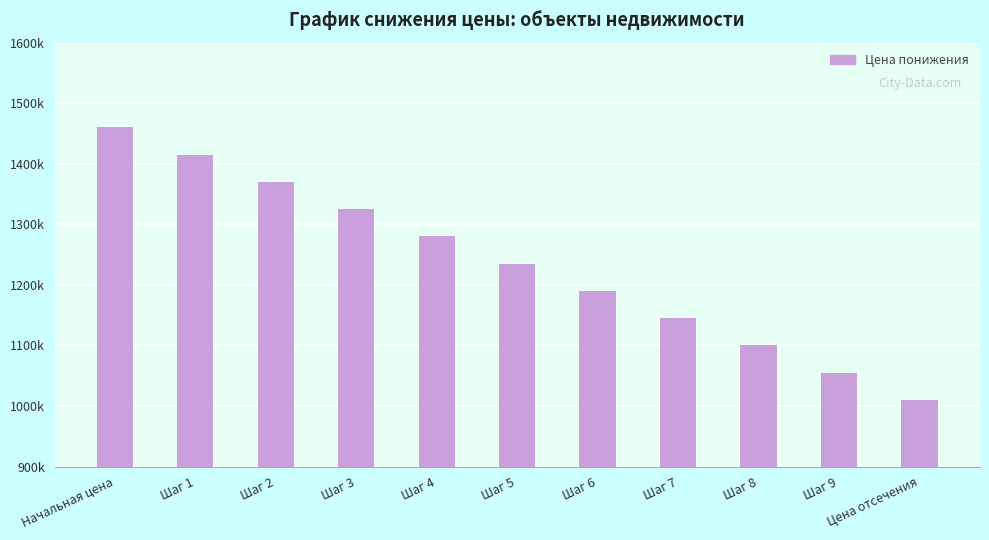

Are the bars horizontal?

No